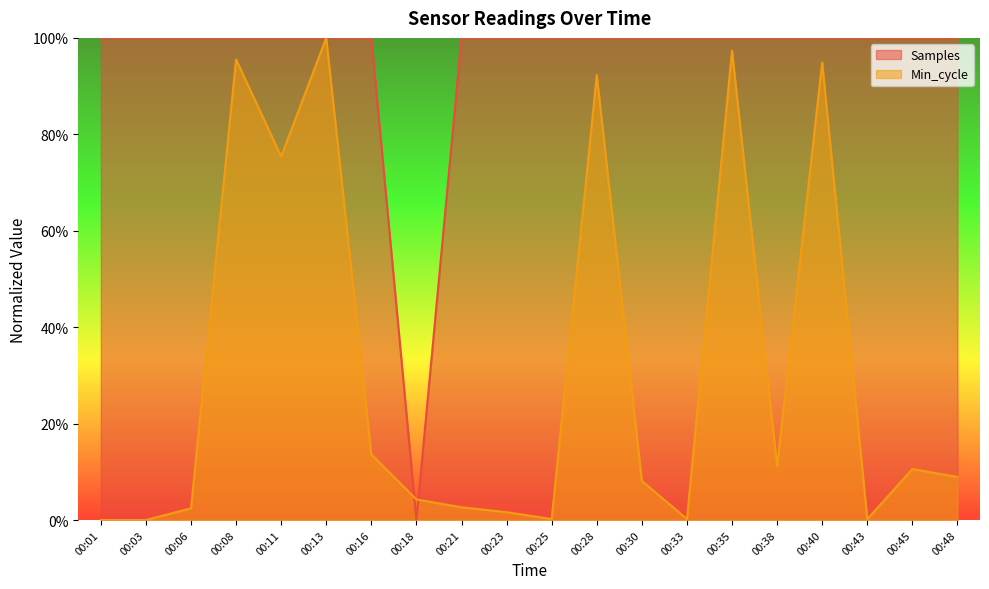

What is the total value across all series at 00:18?

4.3